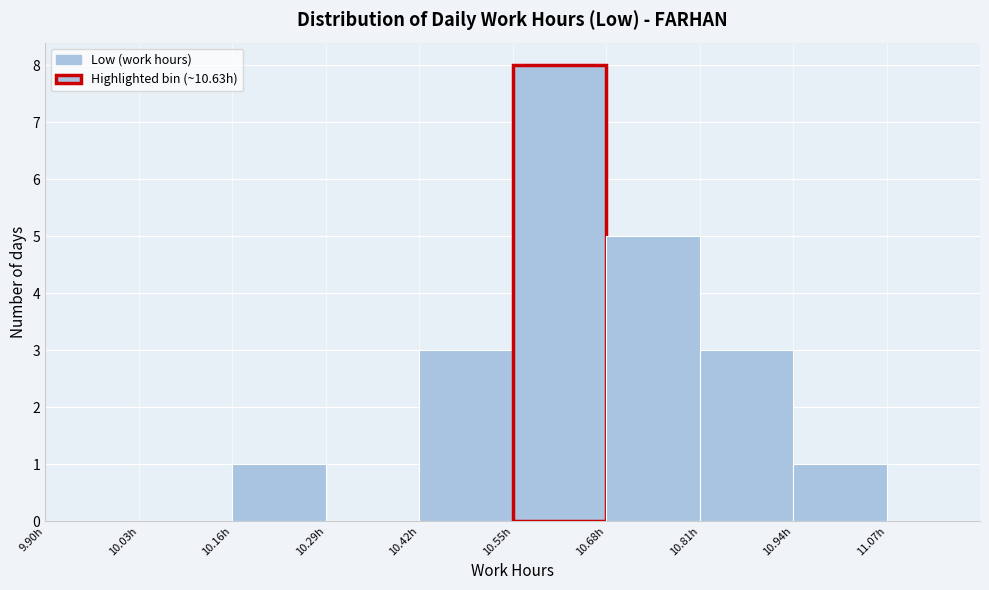

Reading left to right, list every bar in this chart as the range it spans on the x-axis followed by its height. Neither the bar edges nor the heights are printed on the chart, so give them approximately, as read against the axes.

9.90 to 10.03: 0
10.03 to 10.16: 0
10.16 to 10.29: 1
10.29 to 10.42: 0
10.42 to 10.55: 3
10.55 to 10.68: 8
10.68 to 10.81: 5
10.81 to 10.94: 3
10.94 to 11.07: 1